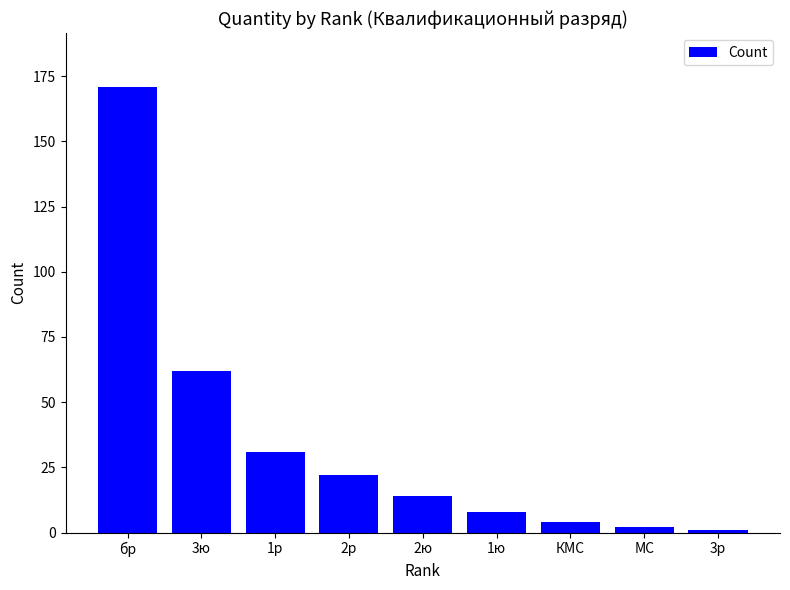

Is it true that the value at 1ю is 8?

True